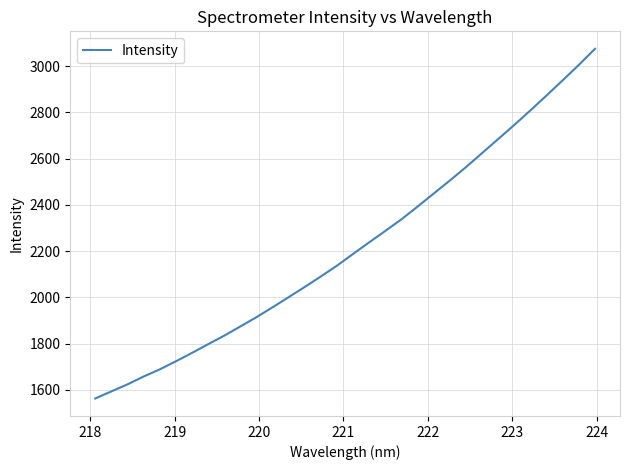

What is the smallest value displayed?

1562.3